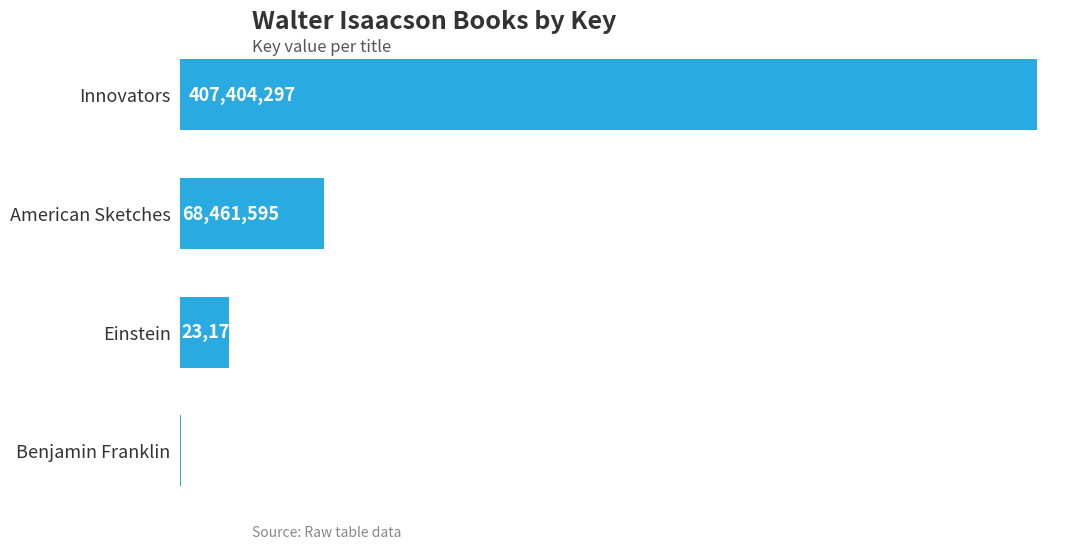

What is the change in value from Innovators to Einstein?

-384225257